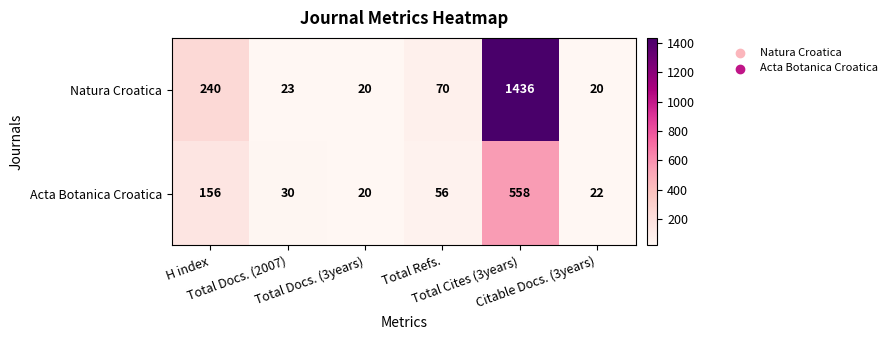

Which series has the largest total across all categories?

Natura Croatica